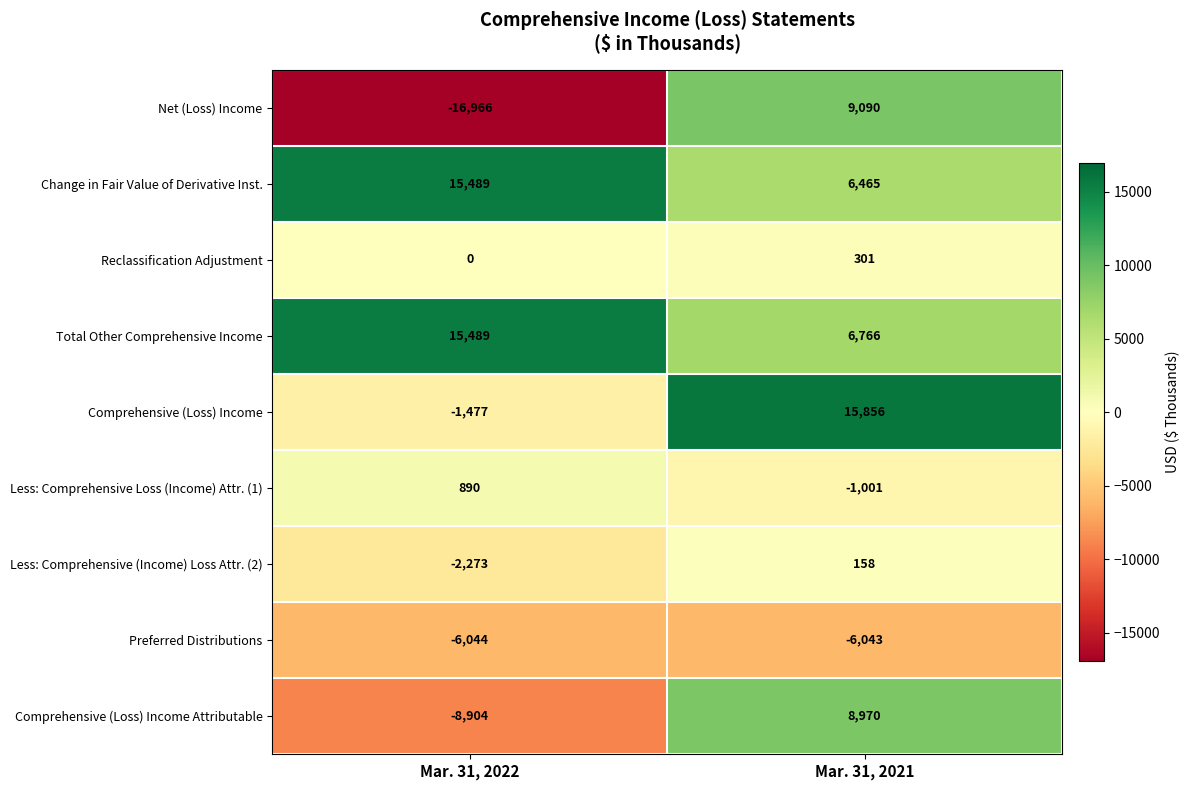

Reading left to right, extract all data points from this chart.

Net (Loss) Income: Mar. 31, 2022=-16966	Mar. 31, 2021=9090
Change in Fair Value of Derivative Inst.: Mar. 31, 2022=15489	Mar. 31, 2021=6465
Reclassification Adjustment: Mar. 31, 2022=0	Mar. 31, 2021=301
Total Other Comprehensive Income: Mar. 31, 2022=15489	Mar. 31, 2021=6766
Comprehensive (Loss) Income: Mar. 31, 2022=-1477	Mar. 31, 2021=15856
Less: Comprehensive Loss (Income) Attr. (1): Mar. 31, 2022=890	Mar. 31, 2021=-1001
Less: Comprehensive (Income) Loss Attr. (2): Mar. 31, 2022=-2273	Mar. 31, 2021=158
Preferred Distributions: Mar. 31, 2022=-6044	Mar. 31, 2021=-6043
Comprehensive (Loss) Income Attributable: Mar. 31, 2022=-8904	Mar. 31, 2021=8970